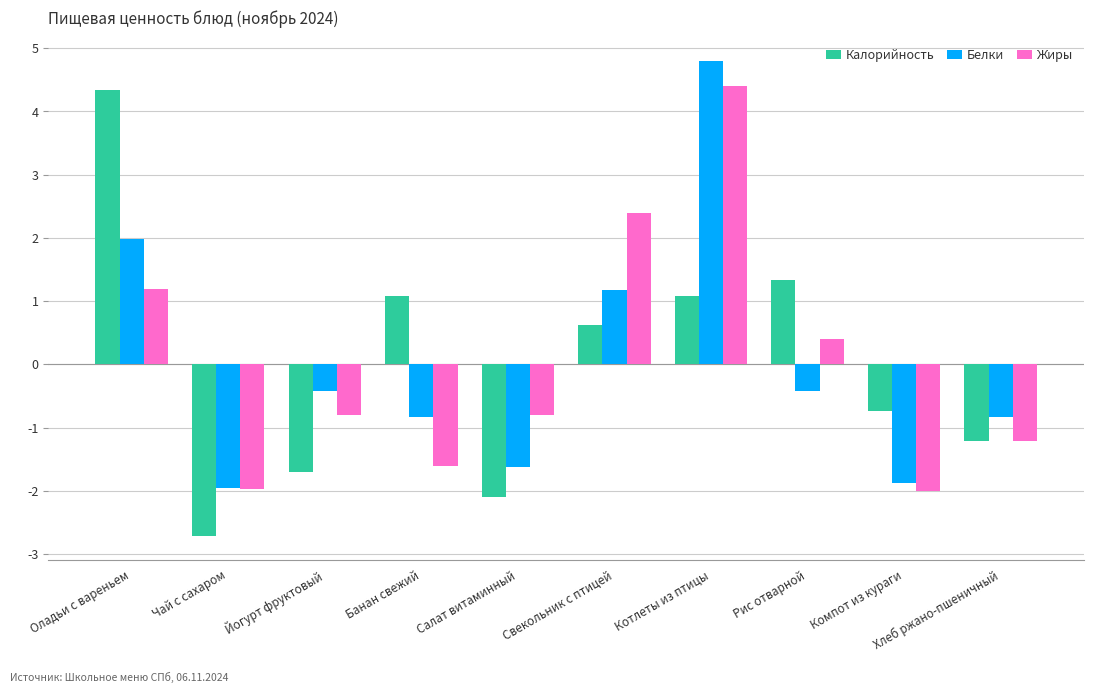

What is the label of the 10th bar from the left?

Хлеб ржано-пшеничный